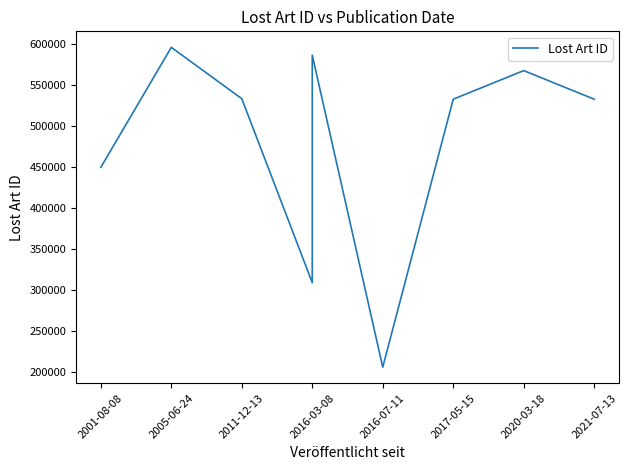

What is the average value?

479272